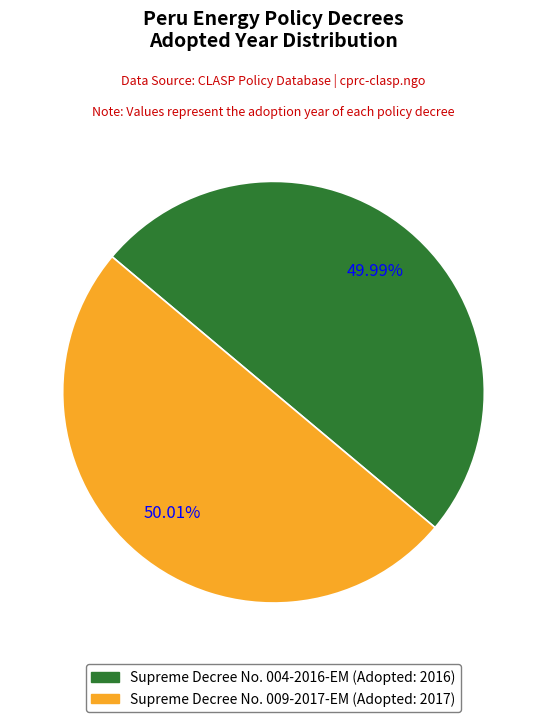

What percentage is the Supreme Decree No. 004-2016-EM slice, to the nearest percent?

50%